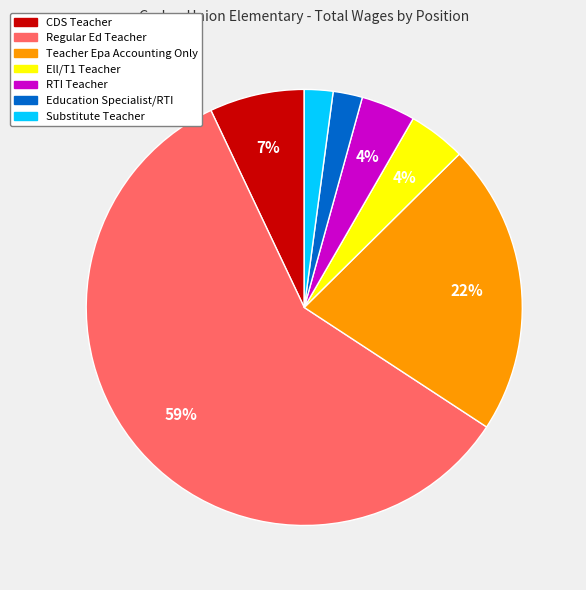

To the nearest percent, what percentage of the pie is Regular Ed Teacher?

59%